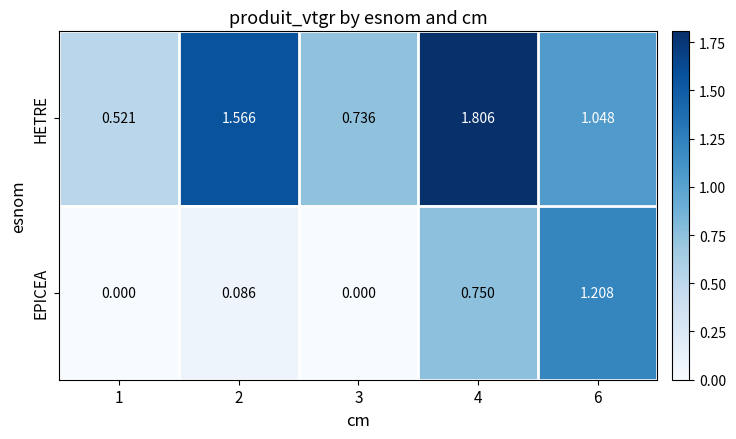

Which series has the widest spread of values?

HETRE